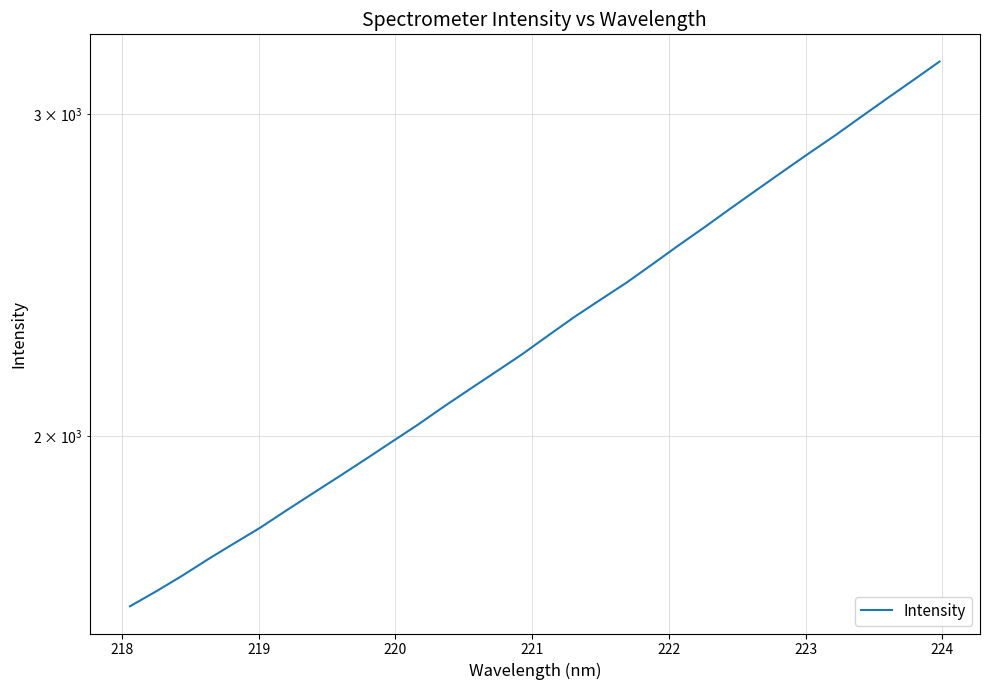

How many values are below 2270?

16